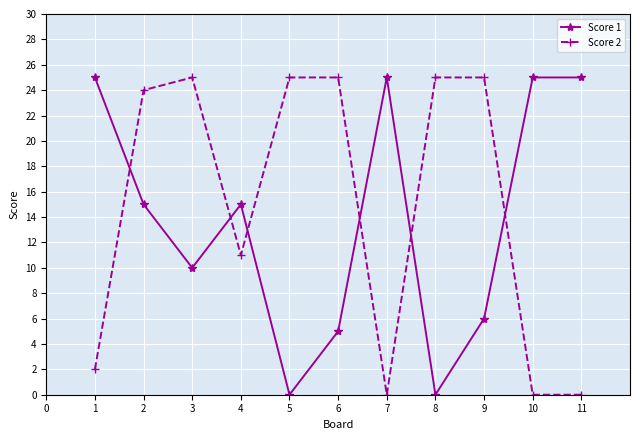

True or false: Score 2 and Score 1 intersect in this chart.

True